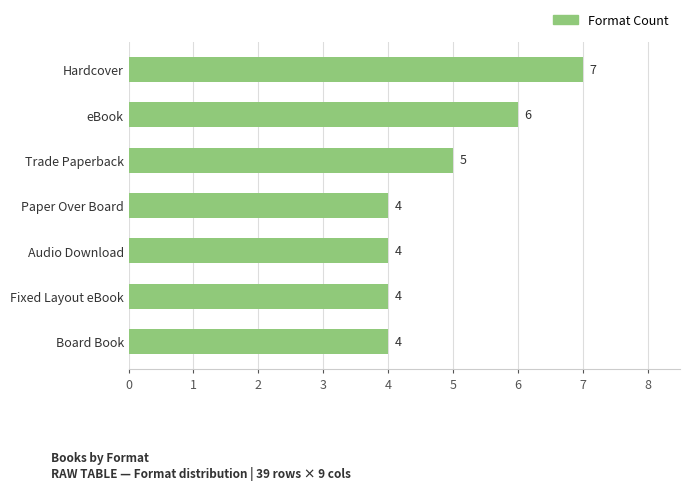

Reading bottom to top, transcribe all the data shown in this chart.

4	4	4	4	5	6	7